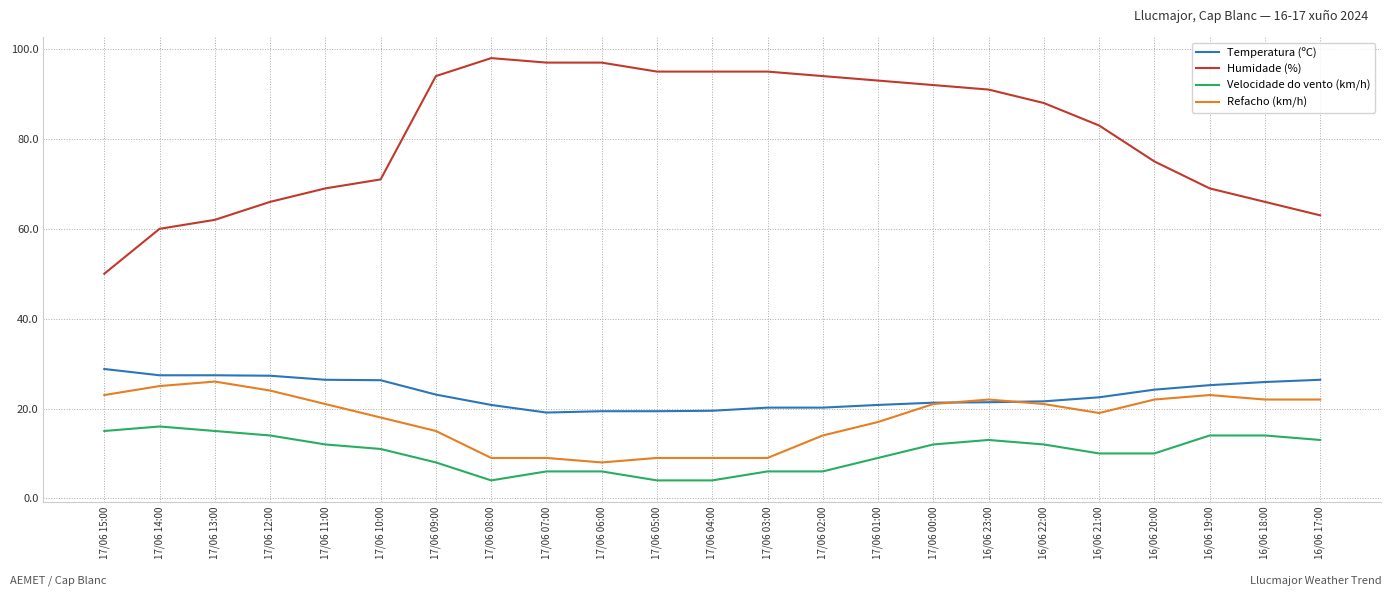

True or false: Humidade (%) and Velocidade do vento (km/h) cross at least once.

False